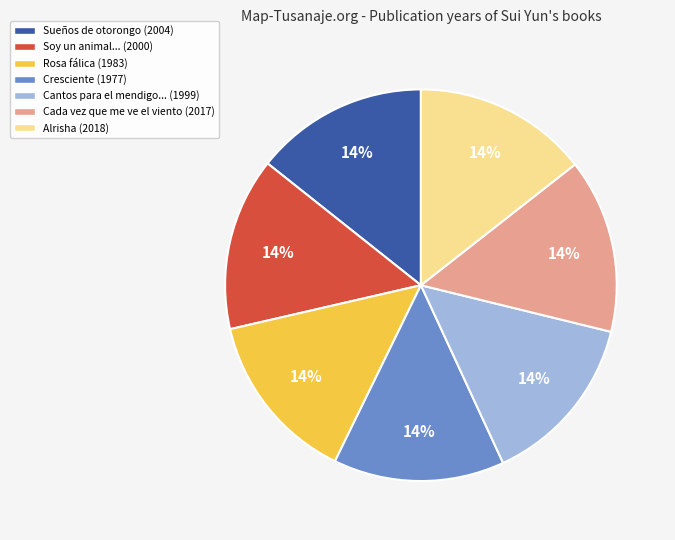

The Rosa fálica (1983) slice represents 14% of the pie. True or false?

True